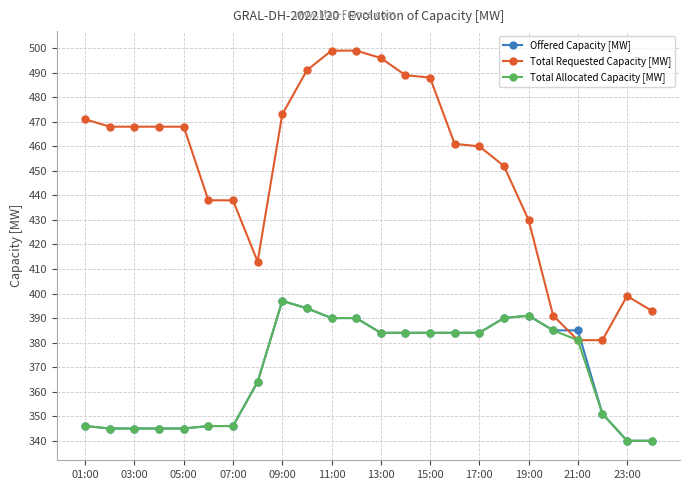

At how many categories does at least one series exceed 387?

22